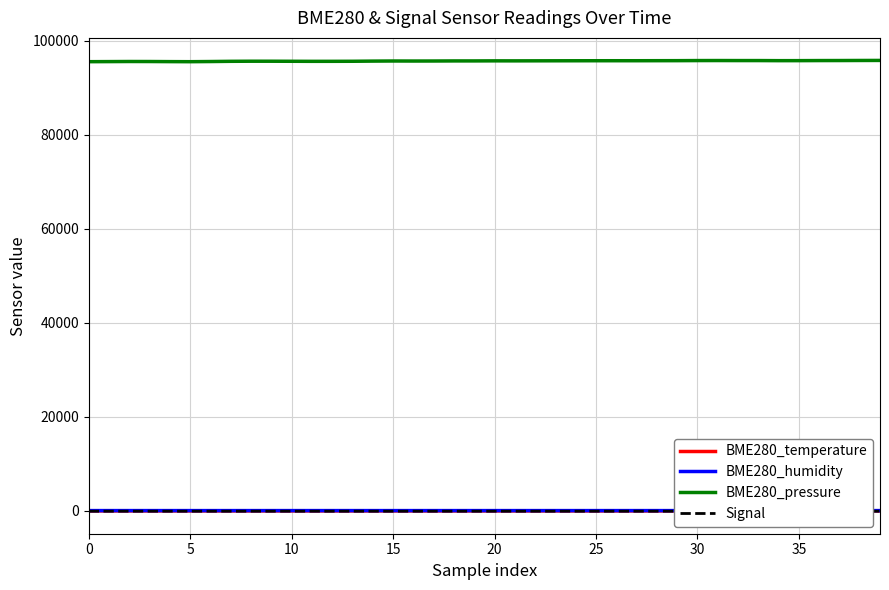

True or false: BME280_temperature and BME280_pressure intersect in this chart.

False